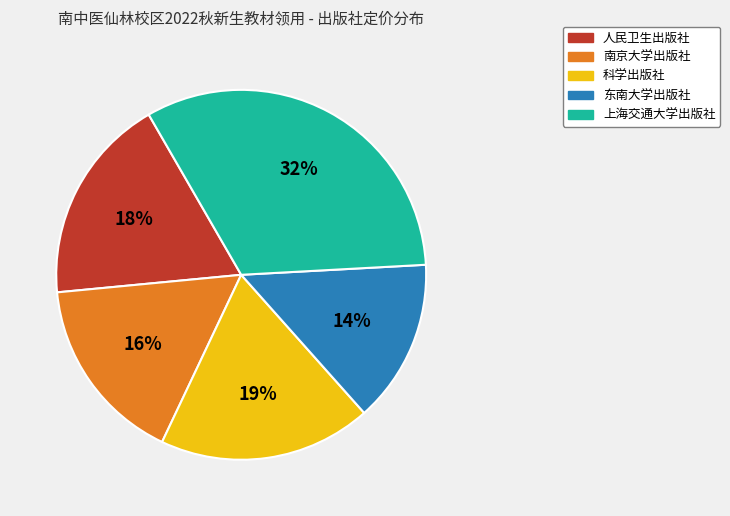

Approximately how many times larger is the value at 南京大学出版社 compared to 上海交通大学出版社?

0.5